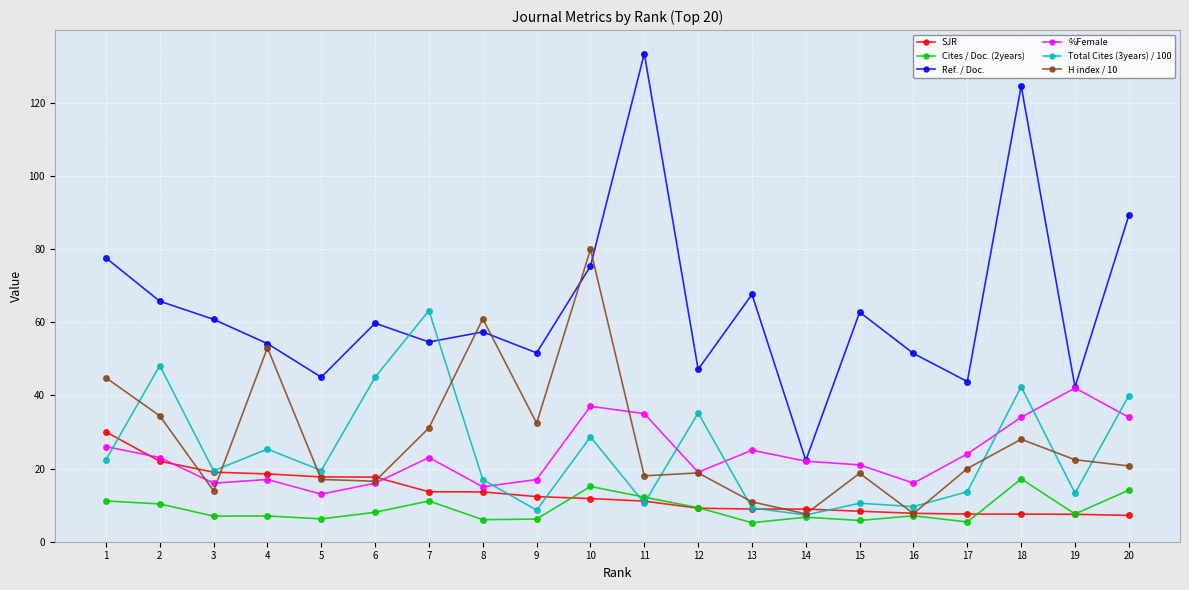

Rank the series at 15 from highest to lowest value.

Ref. / Doc., %Female, H index / 10, Total Cites (3years) / 100, SJR, Cites / Doc. (2years)